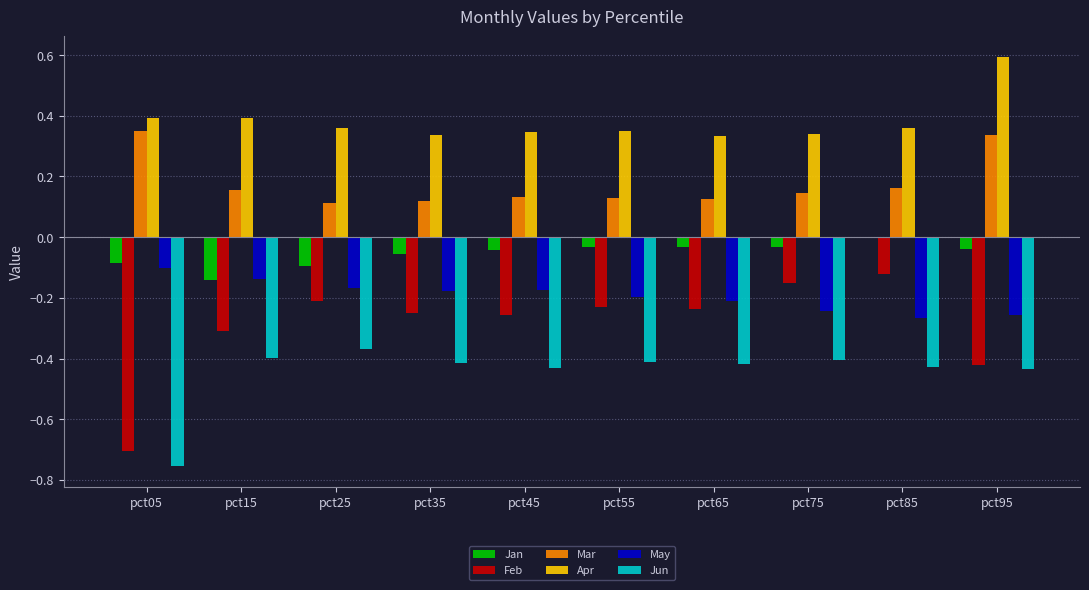

How many series are shown in this chart?

6